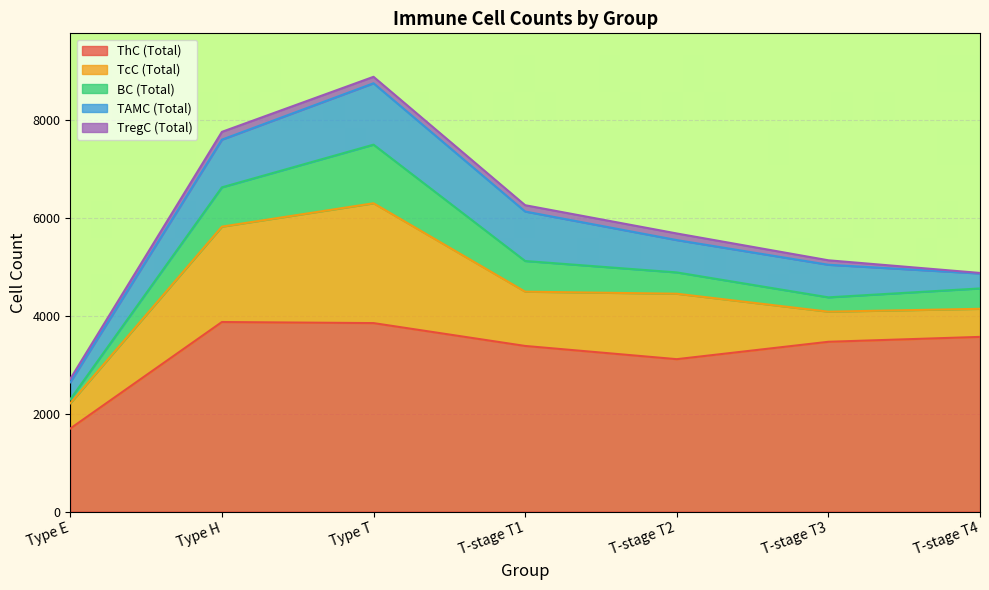

List the series in order of their peak value, lowest first.

TregC (Total), BC (Total), TAMC (Total), TcC (Total), ThC (Total)